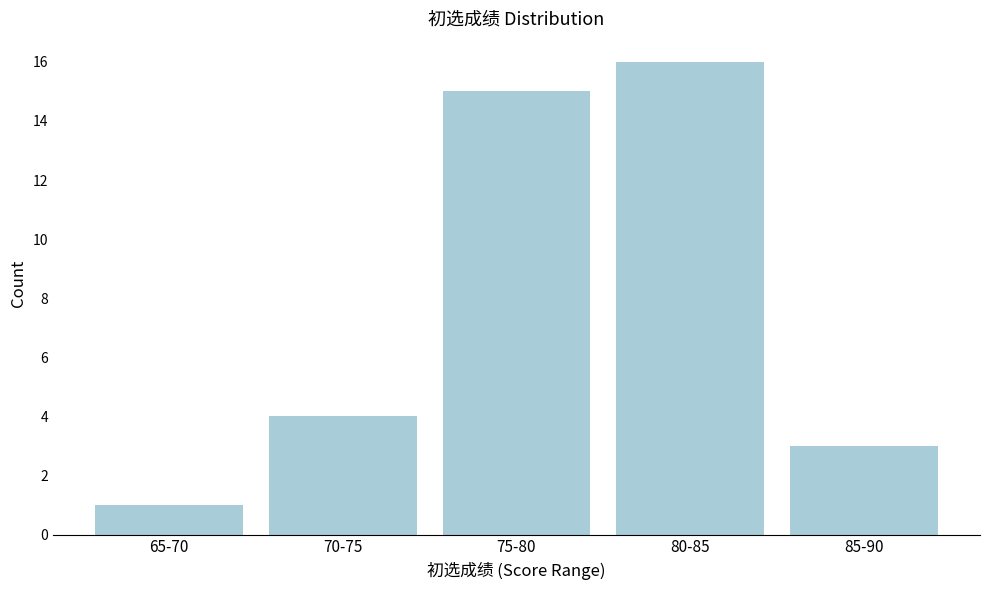

Reading left to right, extract all data points from this chart.

1	4	15	16	3